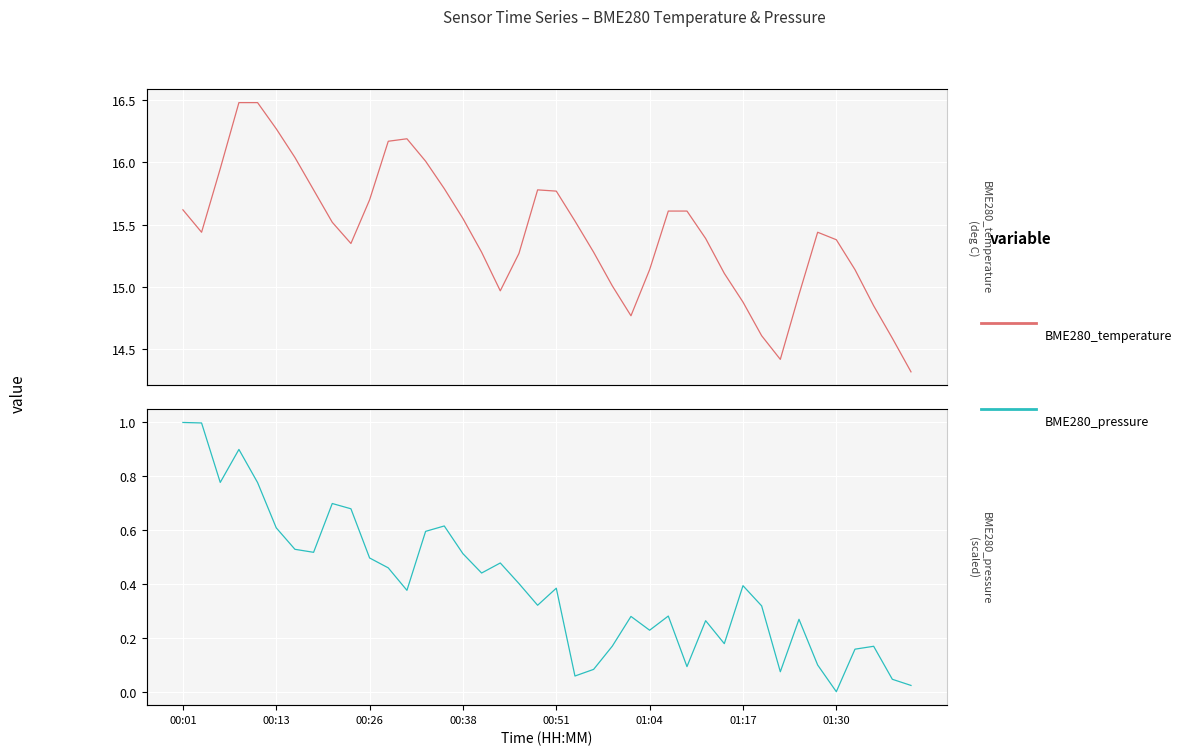

True or false: BME280_pressure and BME280_temperature cross at least once.

False